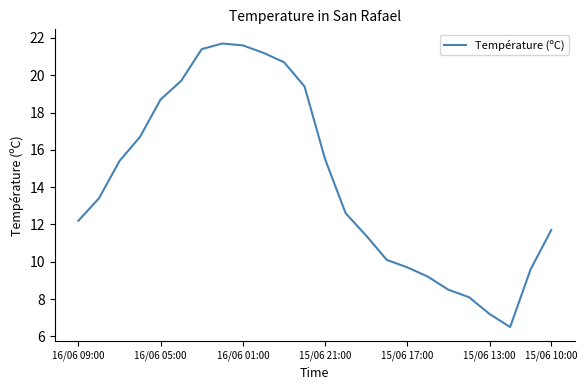

How many interior local valleys (lower than both neighbors) does the data have?

1